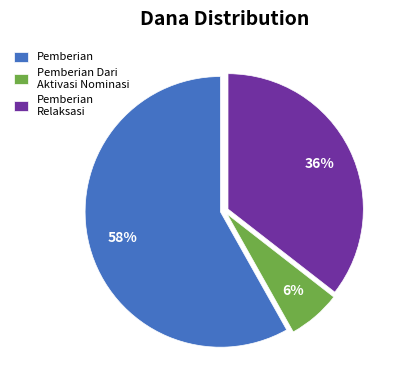

To the nearest percent, what is the difference between the largest and smallest slice percentages?

52%